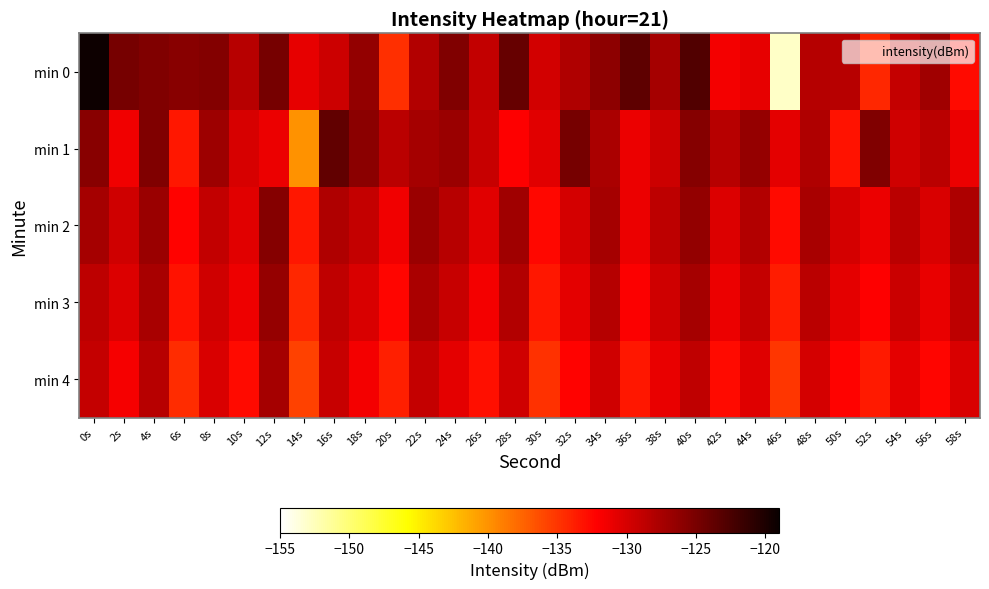

Reading right to left, what are all the values shown in this chart?

min 0: 58s=-132.7	56s=-127.0	54s=-129.0	52s=-134.2	50s=-128.4	48s=-128.2	46s=-153.0	44s=-130.9	42s=-131.6	40s=-122.8	38s=-127.3	36s=-123.6	34s=-126.1	32s=-127.9	30s=-129.8	28s=-123.9	26s=-128.9	24s=-125.5	22s=-128.0	20s=-134.6	18s=-126.3	16s=-129.5	14s=-130.9	12s=-124.8	10s=-128.4	8s=-125.6	6s=-125.8	4s=-125.5	2s=-124.8	0s=-119.2
min 1: 58s=-131.2	56s=-128.4	54s=-129.7	52s=-125.3	50s=-133.1	48s=-127.9	46s=-130.8	44s=-126.6	42s=-128.3	40s=-125.7	38s=-129.4	36s=-131.2	34s=-127.7	32s=-124.9	30s=-130.6	28s=-132.1	26s=-129.2	24s=-126.8	22s=-127.3	20s=-128.4	18s=-126.0	16s=-123.7	14s=-140.0	12s=-131.1	10s=-130.0	8s=-127.0	6s=-133.5	4s=-125.4	2s=-131.5	0s=-125.8
min 2: 58s=-127.8	56s=-130.1	54s=-128.4	52s=-131.2	50s=-129.9	48s=-127.6	46s=-132.8	44s=-128.1	42s=-130.3	40s=-126.5	38s=-128.7	36s=-131.1	34s=-127.3	32s=-129.9	30s=-132.6	28s=-127.1	26s=-130.7	24s=-128.3	22s=-126.8	20s=-131.4	18s=-129.1	16s=-127.9	14s=-133.4	12s=-125.7	10s=-130.6	8s=-128.9	6s=-132.3	4s=-126.8	2s=-129.6	0s=-127.3
min 3: 58s=-128.7	56s=-131.0	54s=-129.3	52s=-132.1	50s=-130.8	48s=-128.4	46s=-133.7	44s=-129.0	42s=-131.2	40s=-127.3	38s=-129.6	36s=-132.0	34s=-128.2	32s=-130.8	30s=-133.4	28s=-128.0	26s=-131.6	24s=-129.2	22s=-127.7	20s=-132.4	18s=-130.1	16s=-128.8	14s=-134.2	12s=-126.6	10s=-131.3	8s=-129.7	6s=-133.1	4s=-127.6	2s=-130.3	0s=-128.7
min 4: 58s=-130.1	56s=-132.4	54s=-130.8	52s=-133.6	50s=-132.2	48s=-129.9	46s=-135.1	44s=-130.4	42s=-132.7	40s=-128.8	38s=-131.0	36s=-133.4	34s=-129.7	32s=-132.2	30s=-134.9	28s=-129.6	26s=-133.0	24s=-130.8	22s=-129.1	20s=-133.9	18s=-131.6	16s=-129.2	14s=-135.7	12s=-127.3	10s=-132.8	8s=-130.1	6s=-134.6	4s=-128.3	2s=-131.8	0s=-129.1